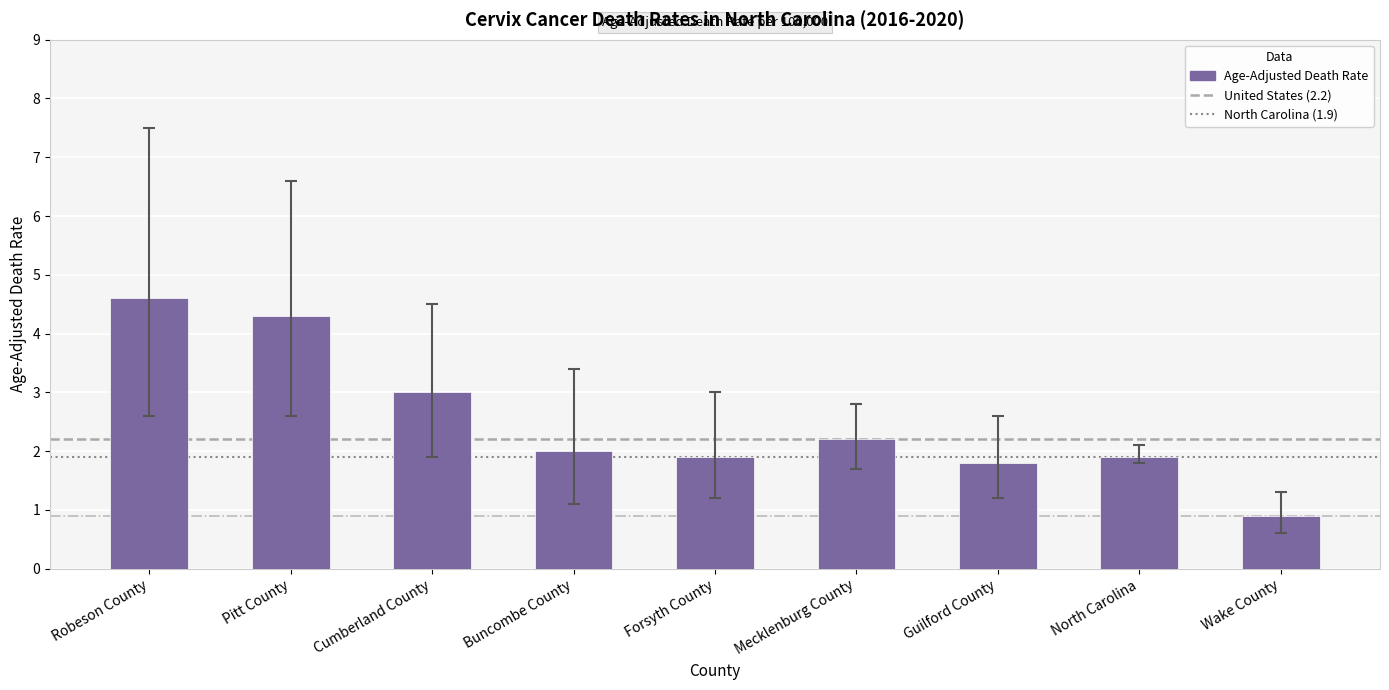

What is the average value?

2.5